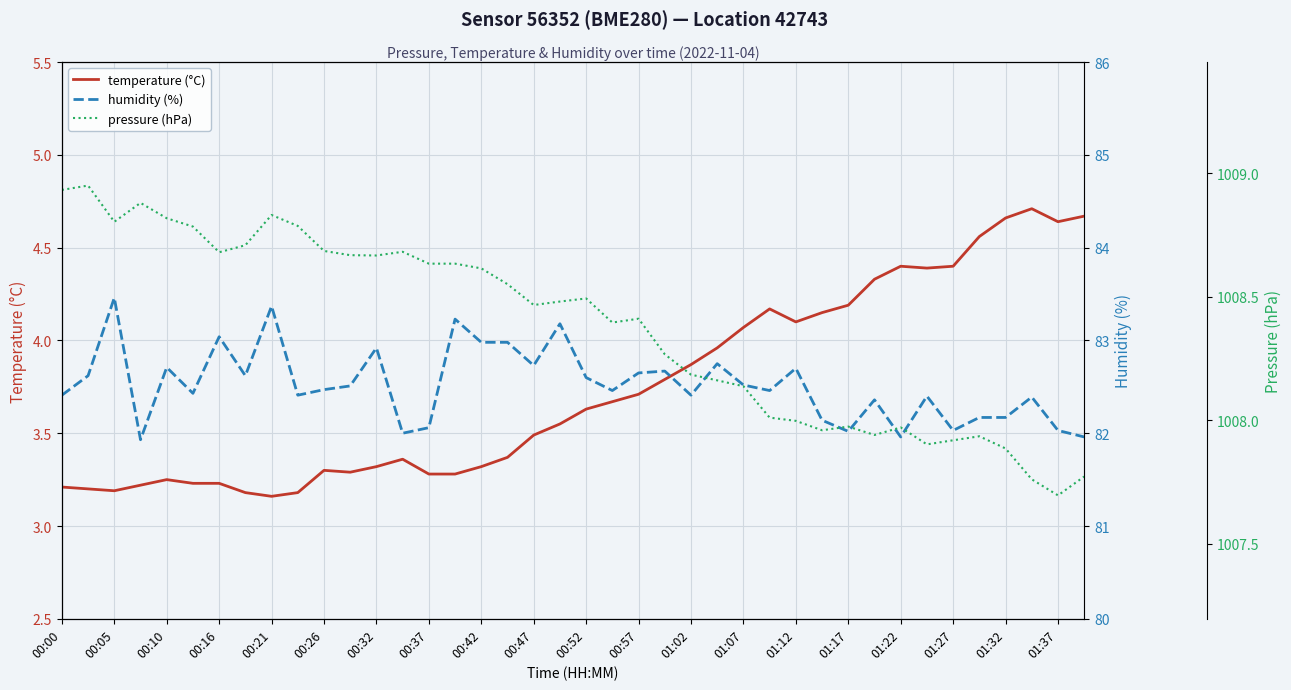

The temperature (°C) series shows 4.4 at 01:27. True or false?

True